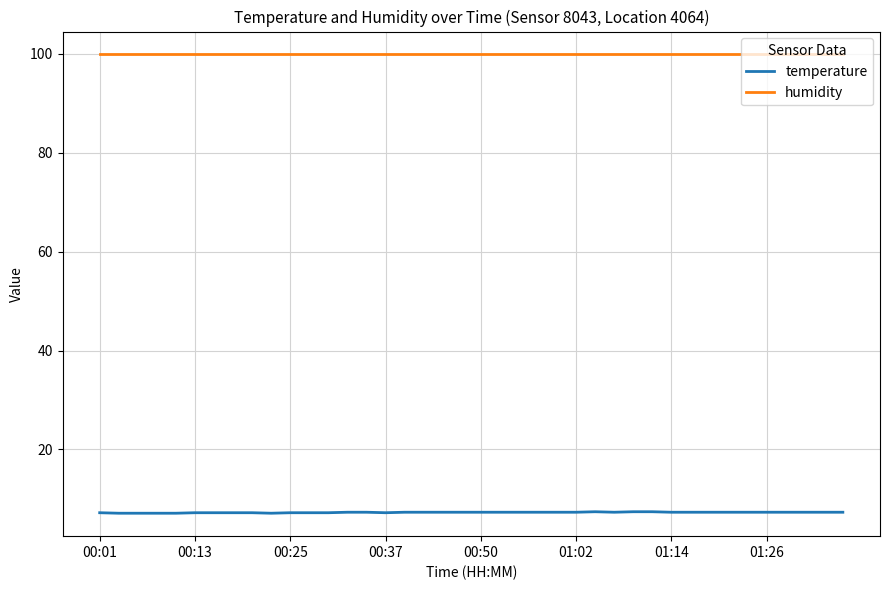

Rank the series by their average value, from lowest to highest.

temperature, humidity